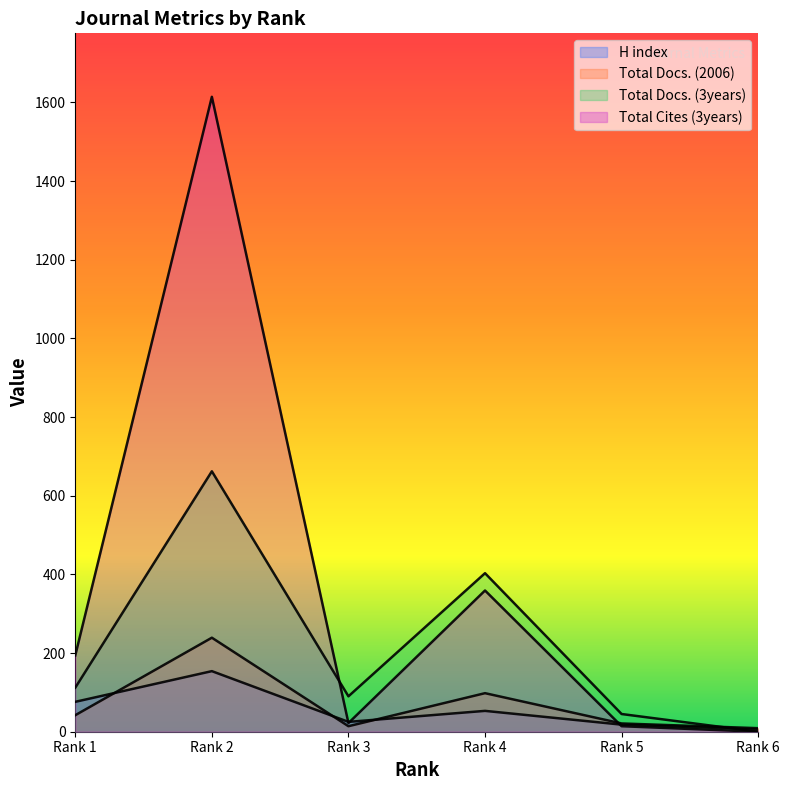

What is the maximum value shown in the chart?

1614